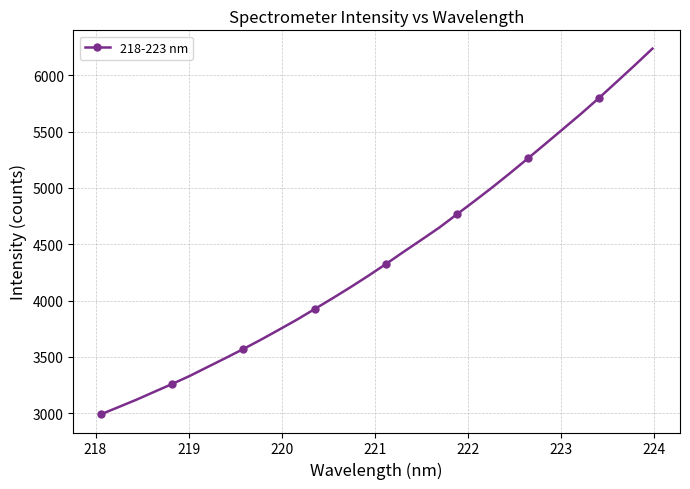

What is the value of the 22nd point from the left?

4884.6